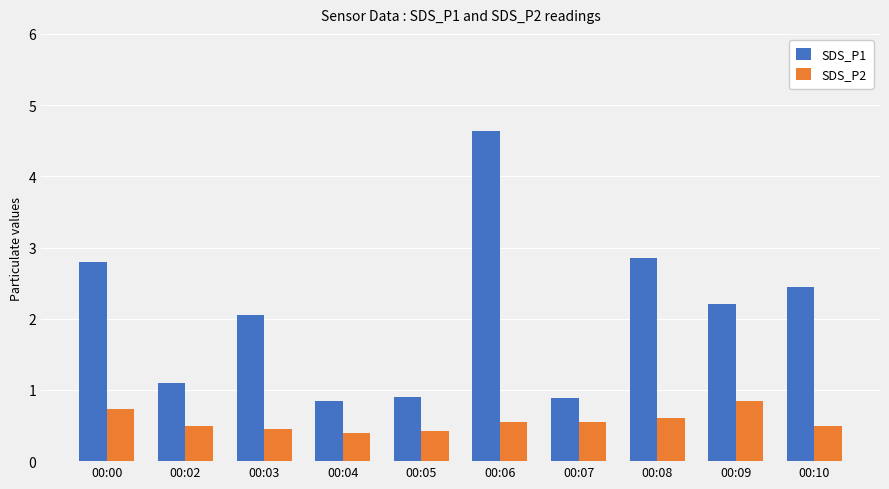

What is the sum of all SDS_P2 values?

5.6